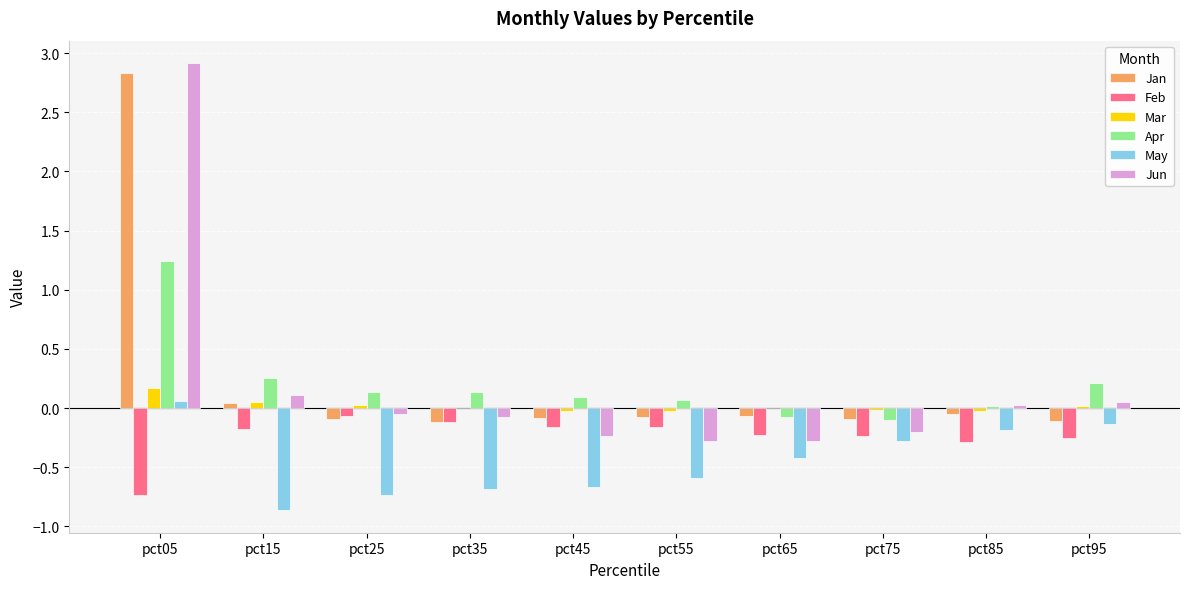

What is the average value of the Jun series?

0.2